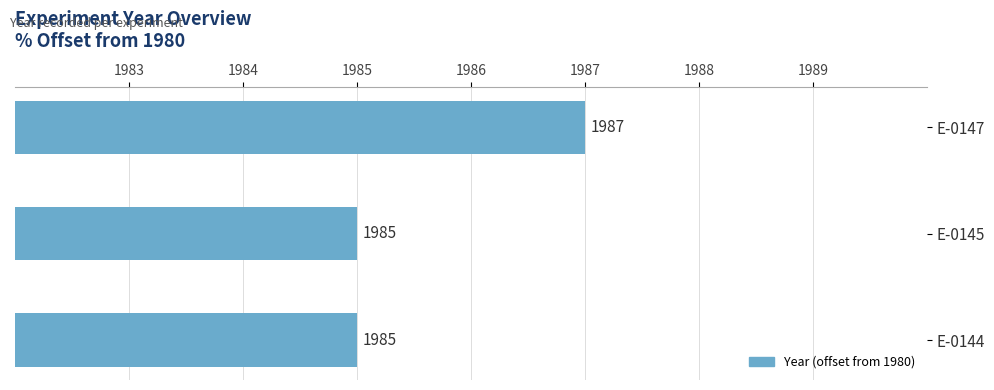

Does the chart contain any negative values?

No